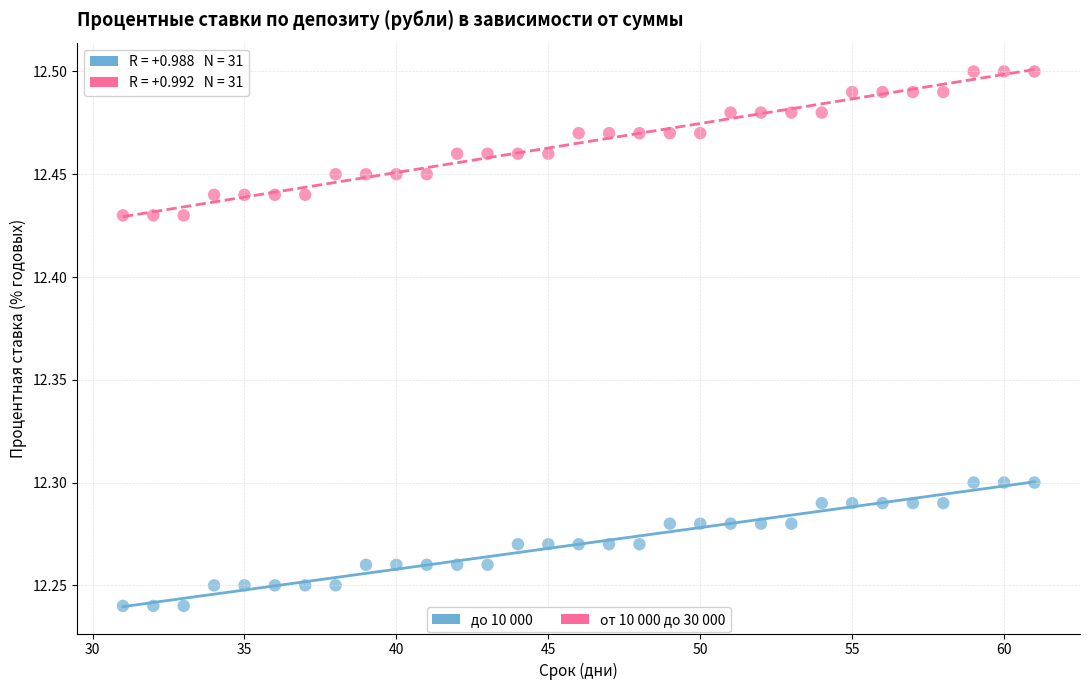

Across all data points, what is the range of X values (max minus min)?

30.0